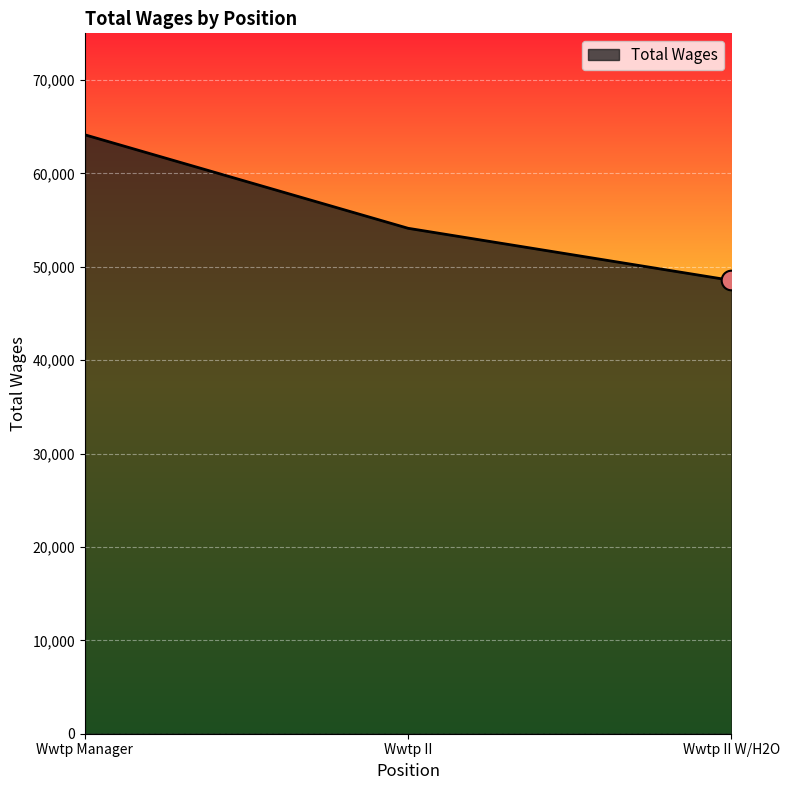

Which has a higher value, Wwtp Manager or Wwtp II W/H2O?

Wwtp Manager